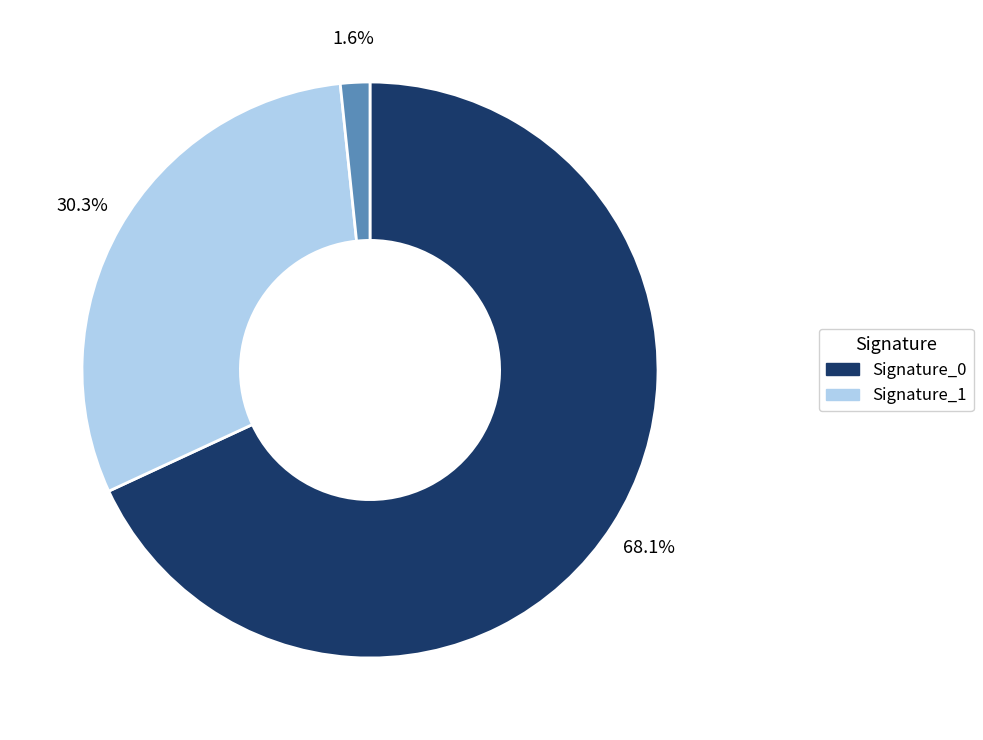

Does any single category account for the majority?

Yes